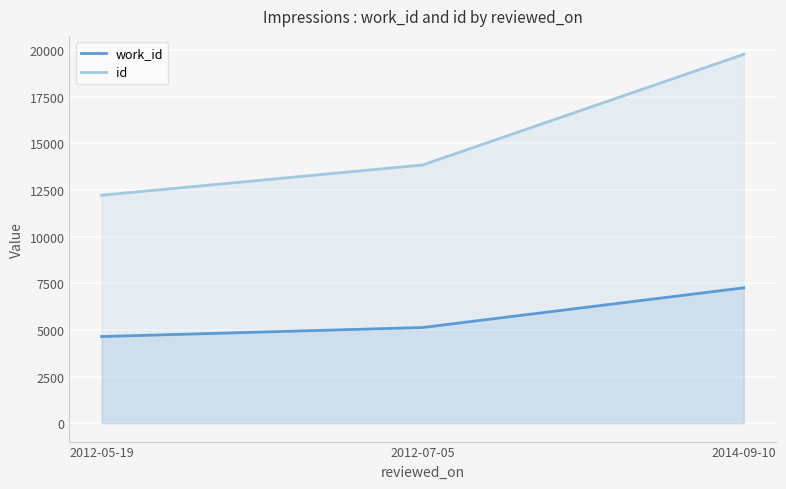

Where does the id series first go above 13847?

2014-09-10